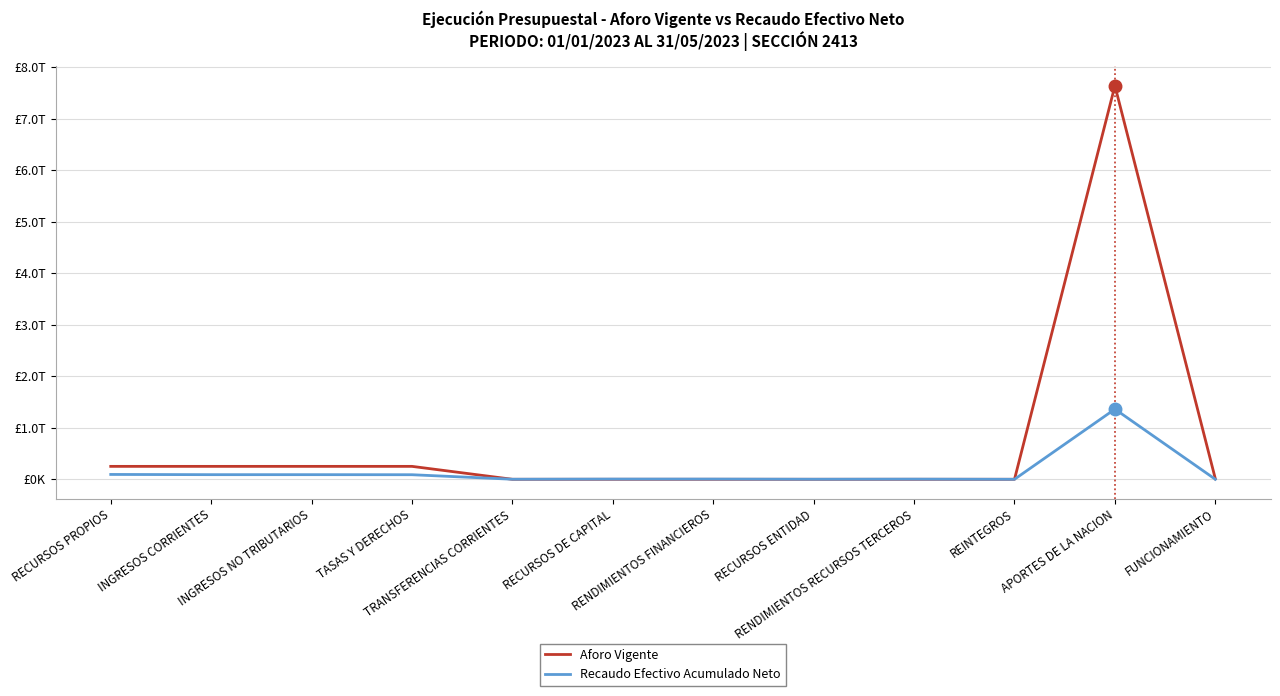

Does the chart display data point markers on the line(s)?

No